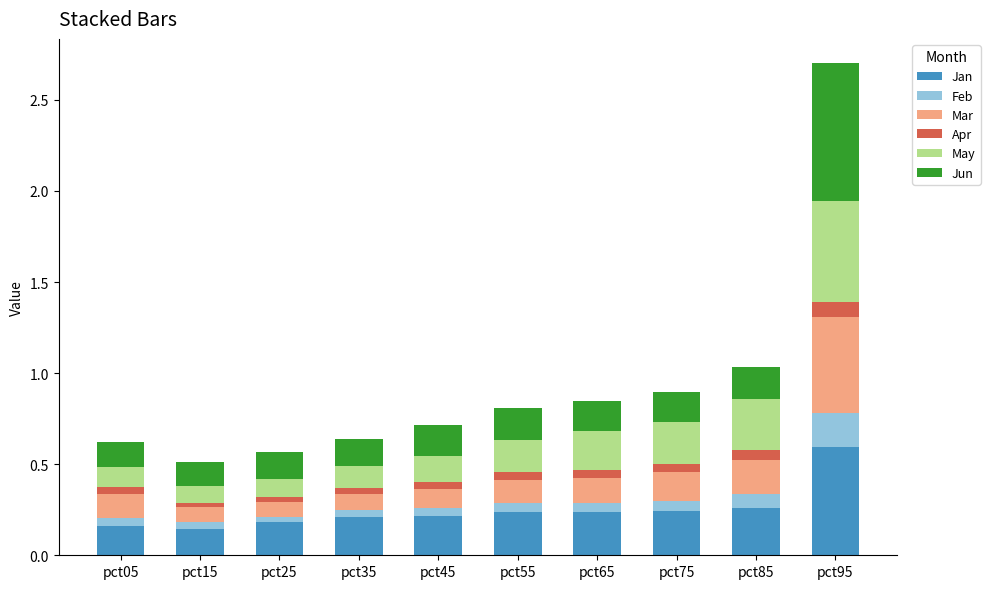

At which category is the sum across all series the highest?

pct95